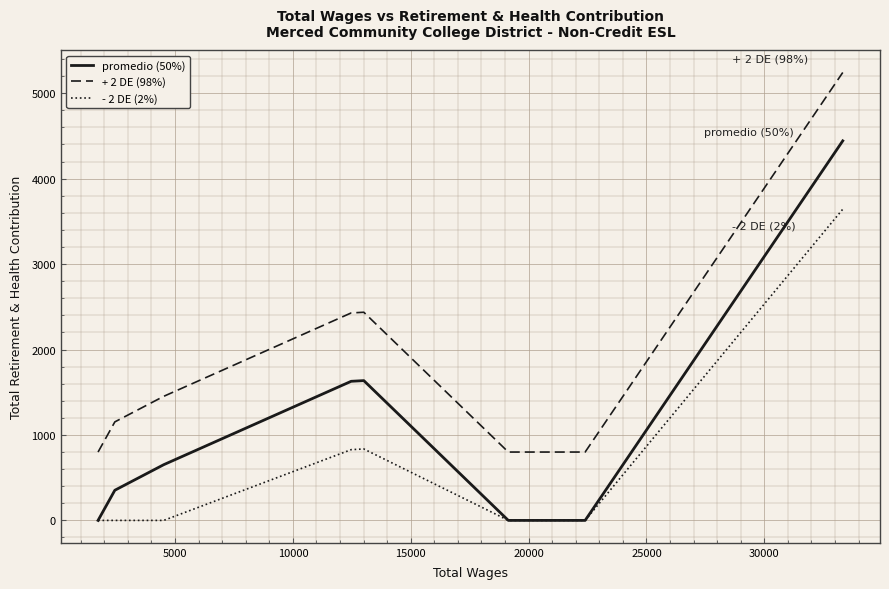

Which series has the largest total across all categories?

+ 2 DE (98%)